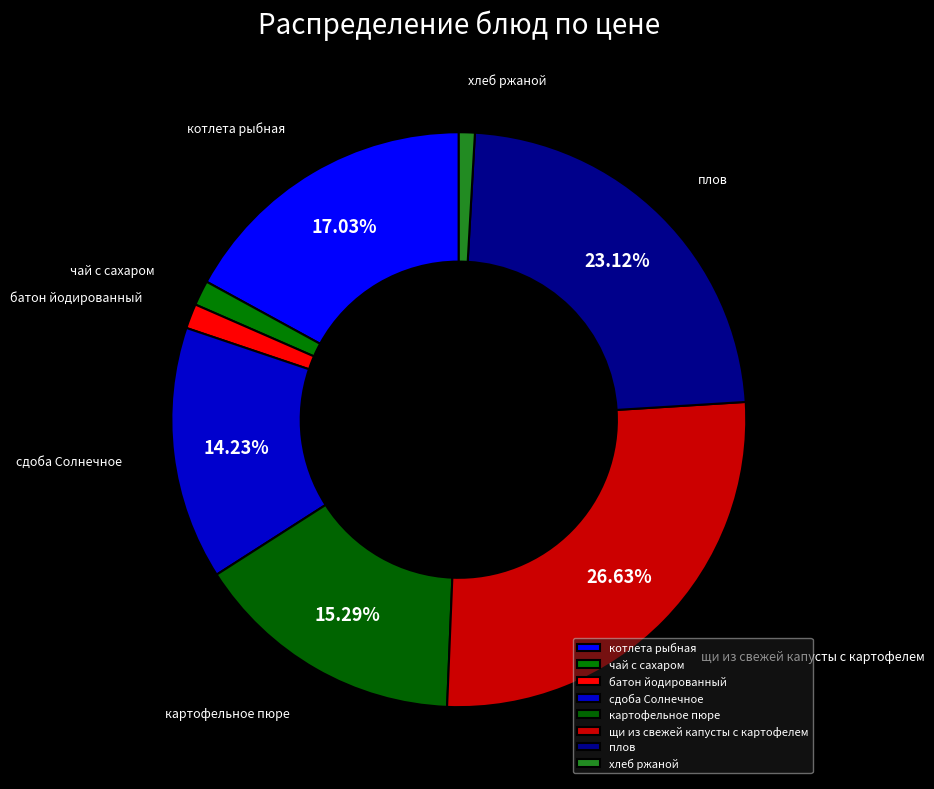

To the nearest percent, what portion does картофельное пюре represent?

15%